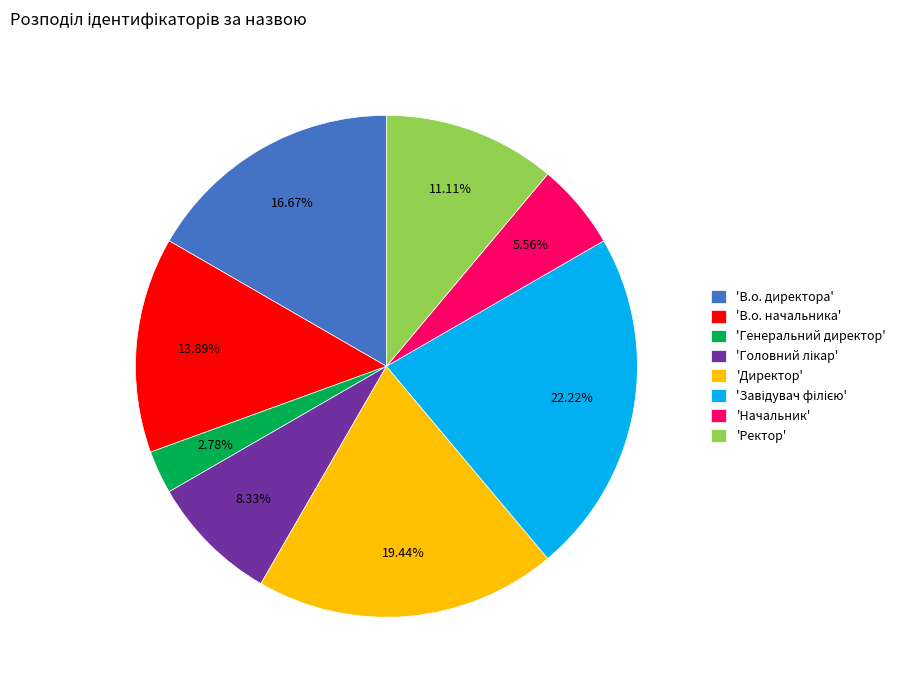

Is 'В.о. директора' the majority of the pie?

No